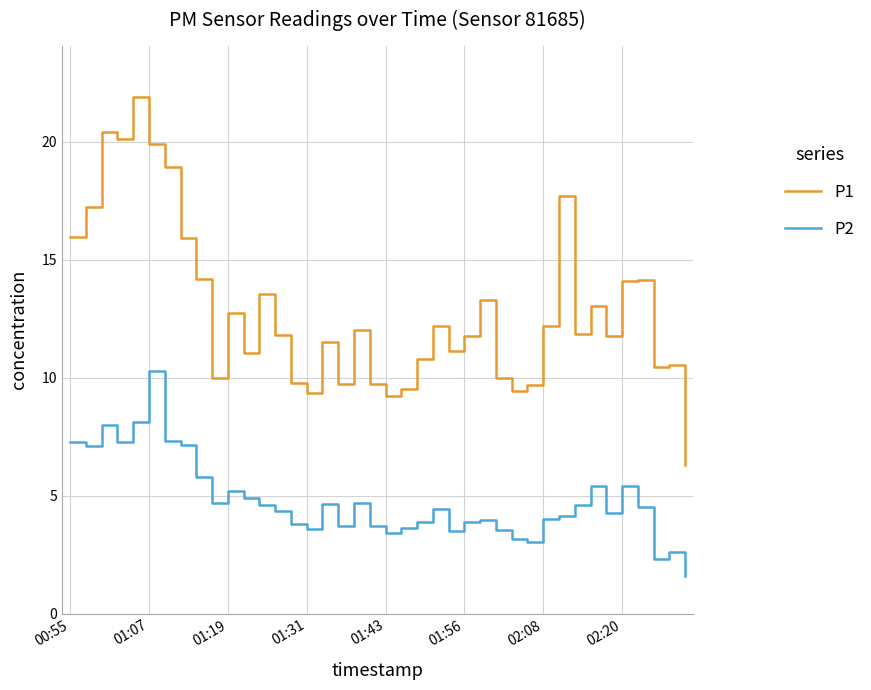

Rank the series by their average value, from lowest to highest.

P2, P1